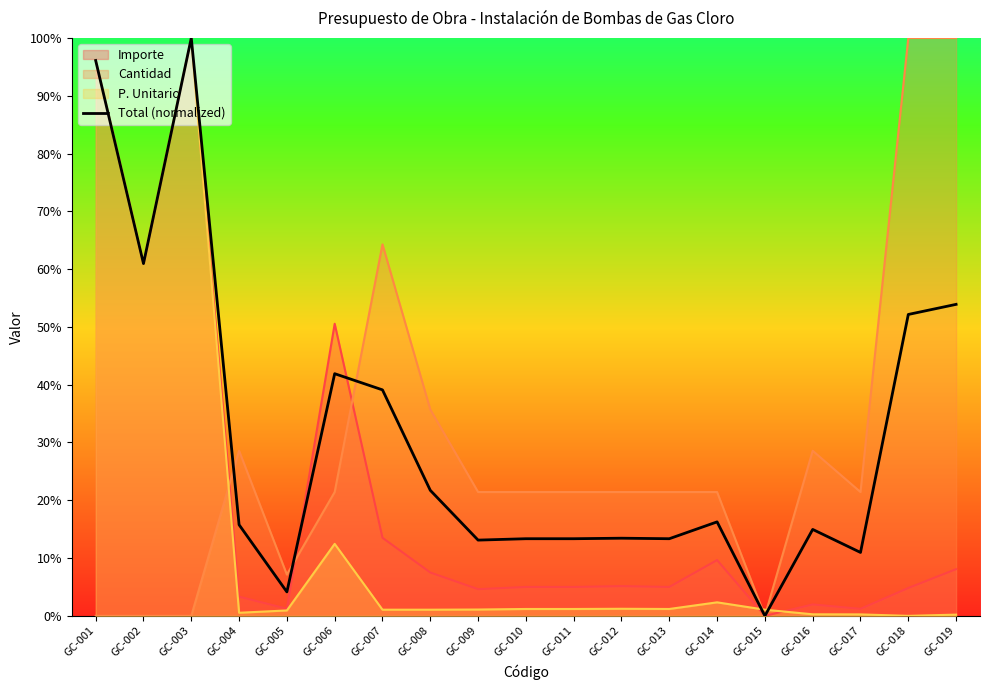

How many lines are shown in the chart?

4